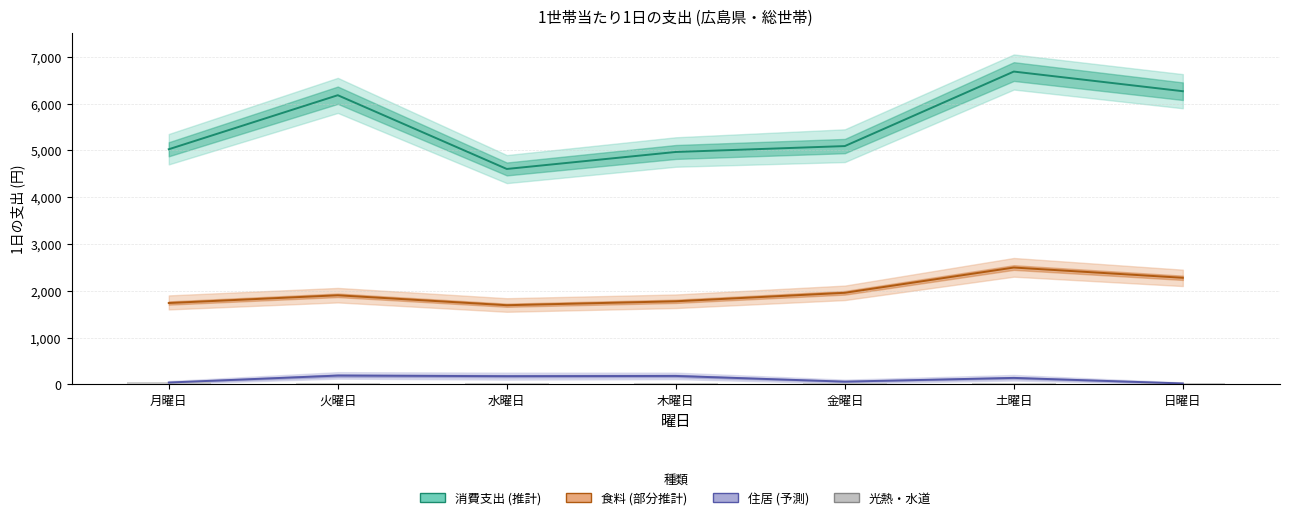

Which series has the widest spread of values?

消費支出